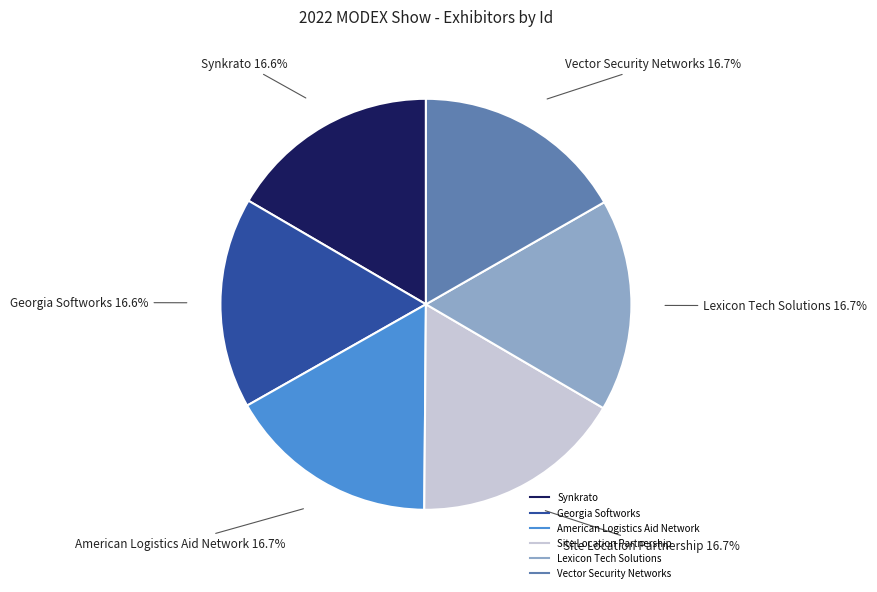

Do Vector Security Networks and Site Location Partnership together represent more than half of the pie?

No